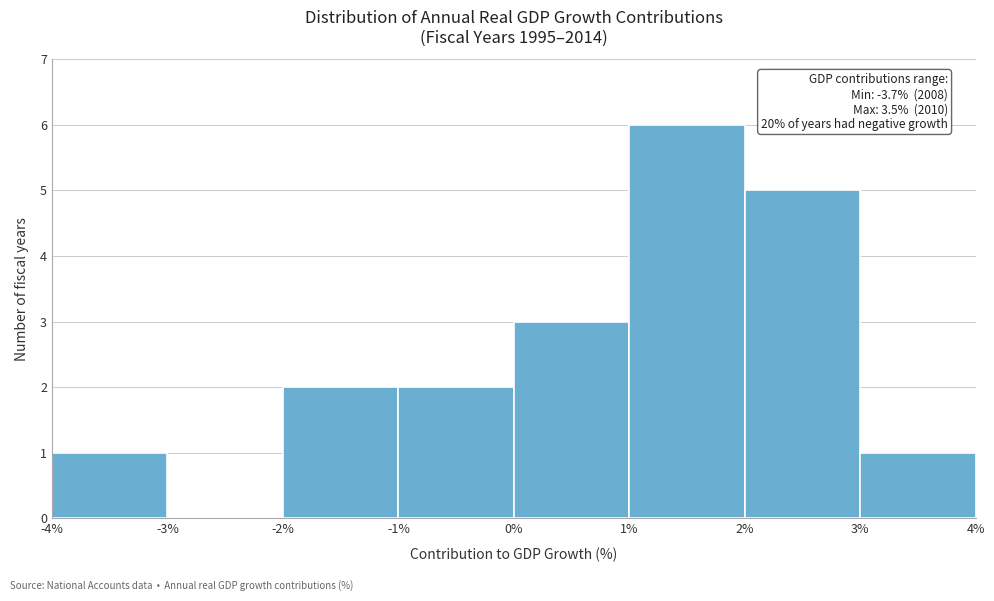

Over which range of the x-axis is the bar tallest?

1% to 2%